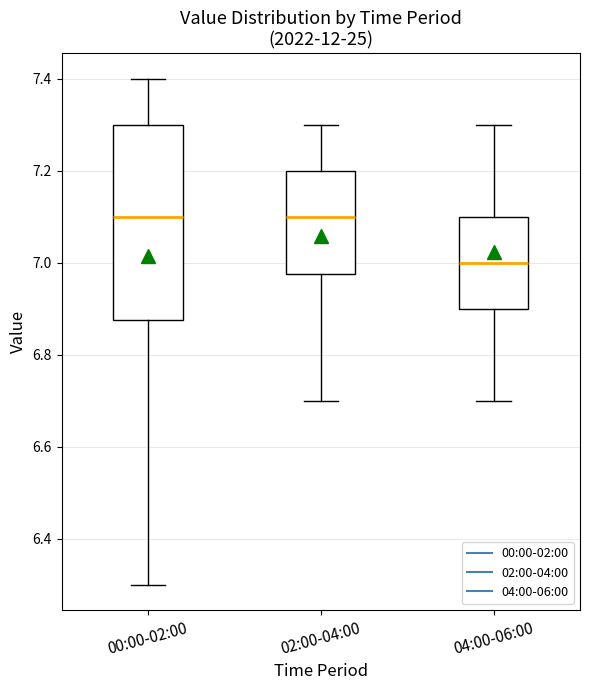

Reading left to right, transcribe this box plot: for each box, give where its median line is, the range the box spans, and where its two whiskers end, as read against the y-axis. The values are not printed on the chart, so give them approximately, as read against the axis.

00:00-02:00: median 7.10, box 6.88 to 7.30, whiskers 6.30 to 7.40
02:00-04:00: median 7.10, box 6.98 to 7.20, whiskers 6.70 to 7.30
04:00-06:00: median 7.00, box 6.90 to 7.10, whiskers 6.70 to 7.30